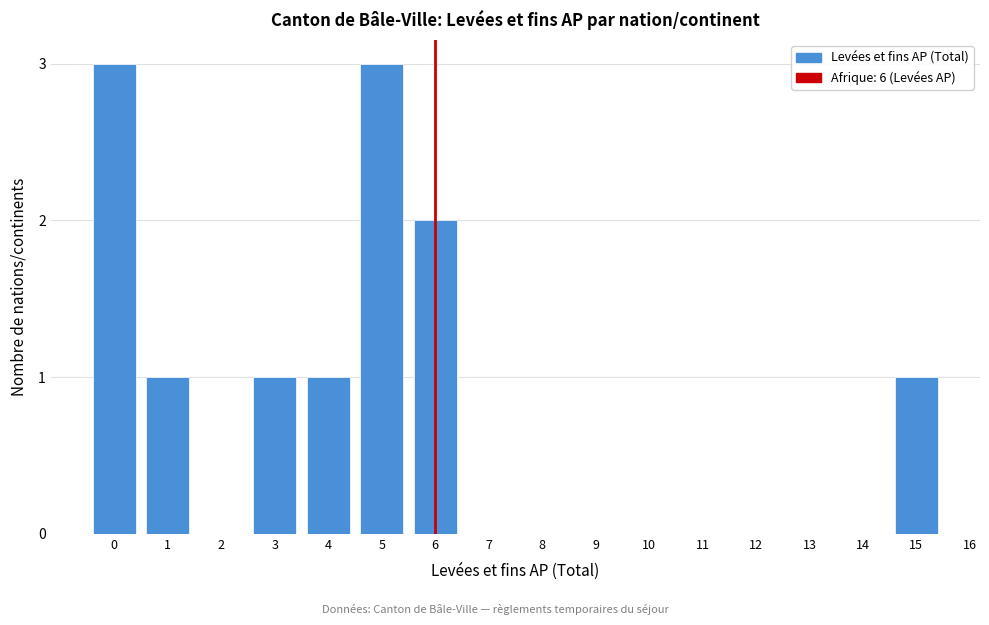

Reading right to left, transcribe all the data shown in this chart.

15=1	14=0	13=0	12=0	11=0	10=0	9=0	8=0	7=0	6=2	5=3	4=1	3=1	2=0	1=1	0=3